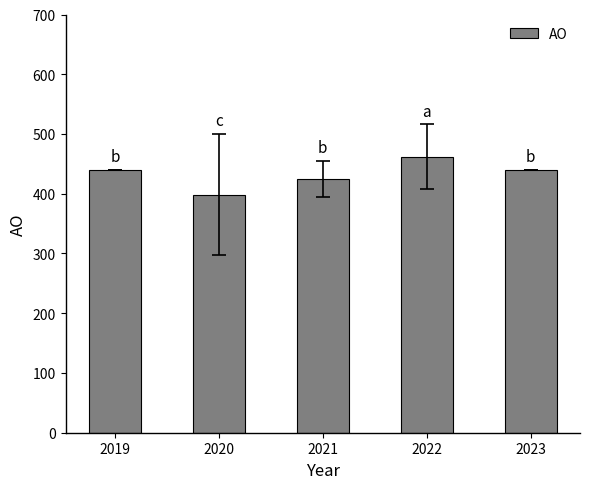

Does the chart contain any negative values?

No